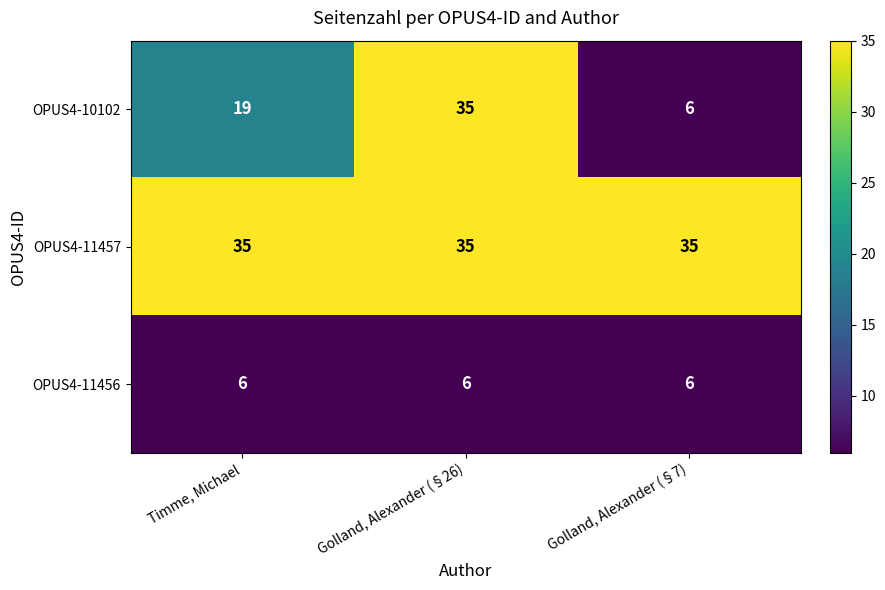

List the series in order of their overall mean, highest first.

OPUS4-11457, OPUS4-10102, OPUS4-11456